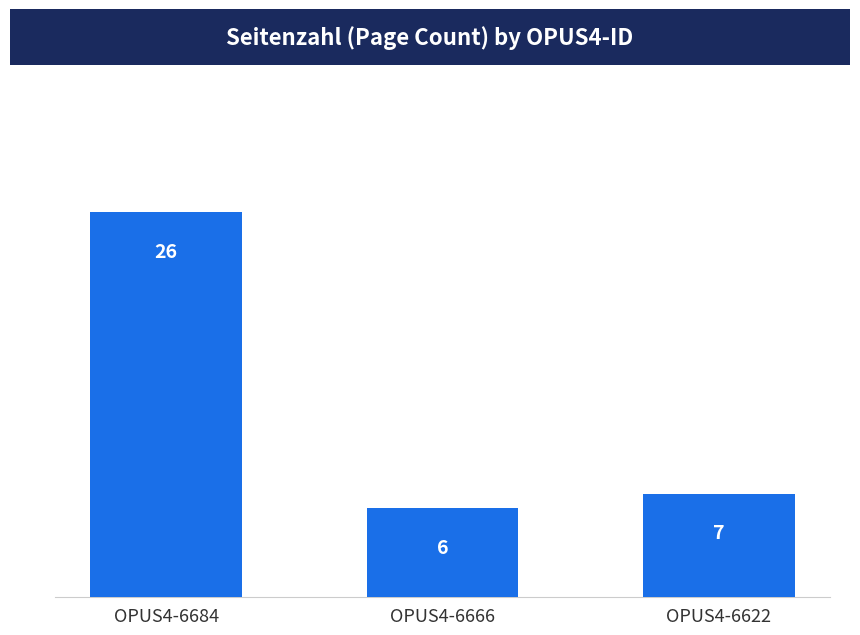

What is the change in value from OPUS4-6684 to OPUS4-6622?

-19